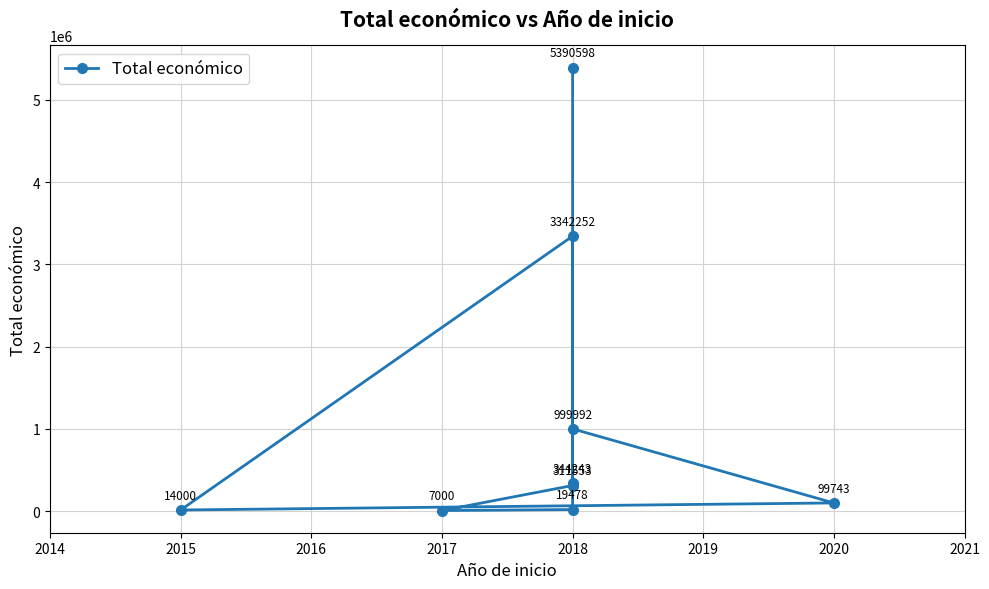

Between 2017 and 2018, which is larger?

2018